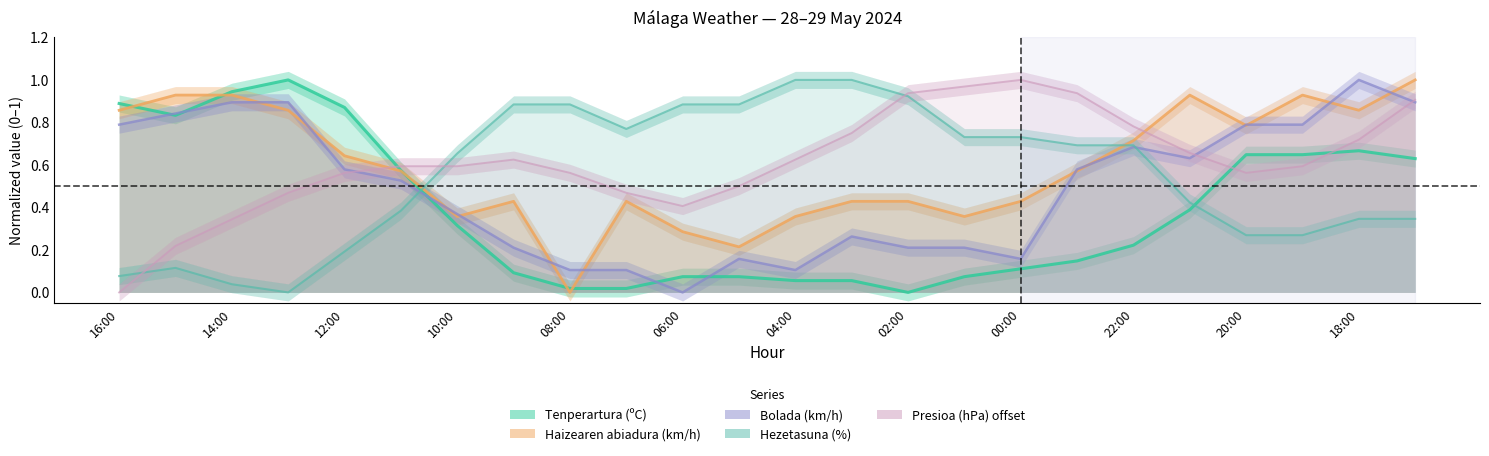

Which series changed the most between 02:00 and 15?

Presioa (hPa) offset